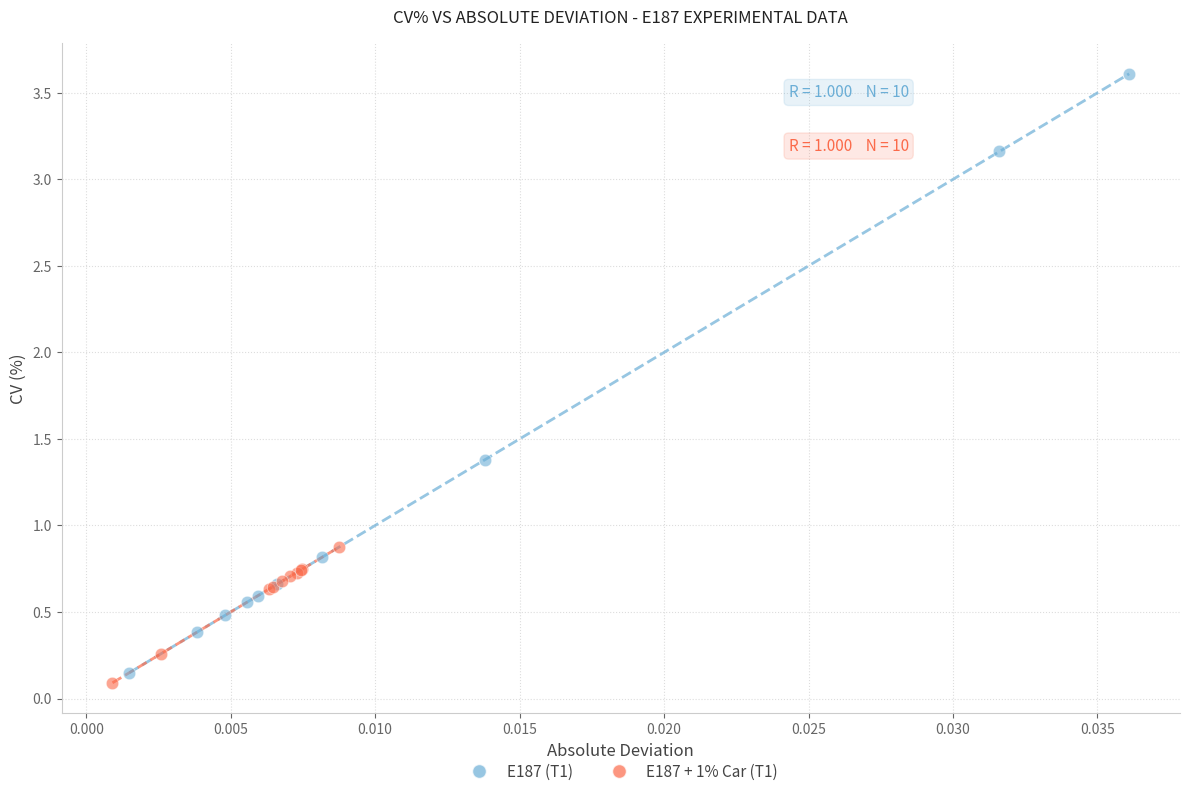

Which series reaches the maximum Y coordinate?

E187 (T1)